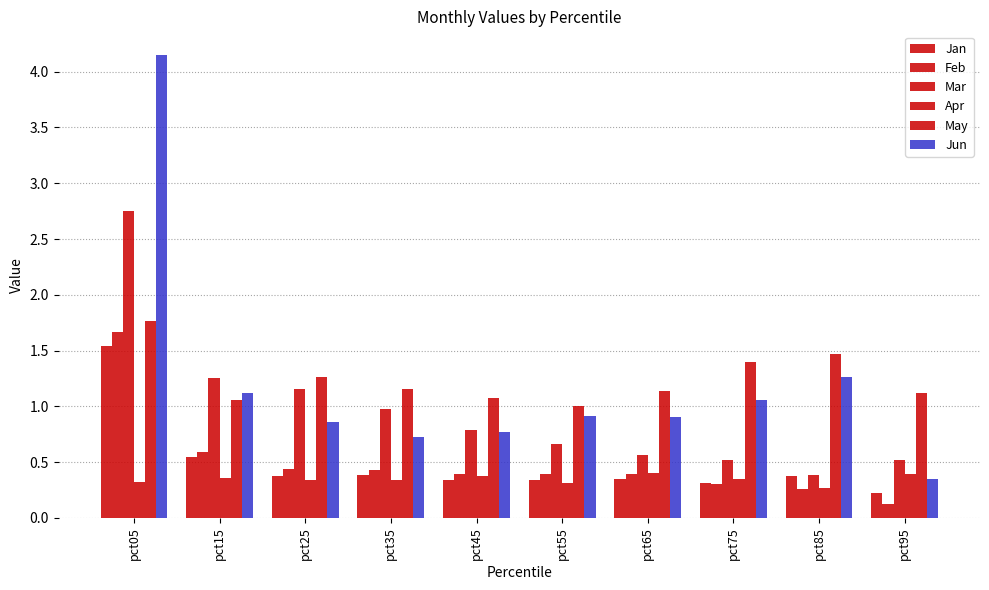

How many bars are there in total?

60